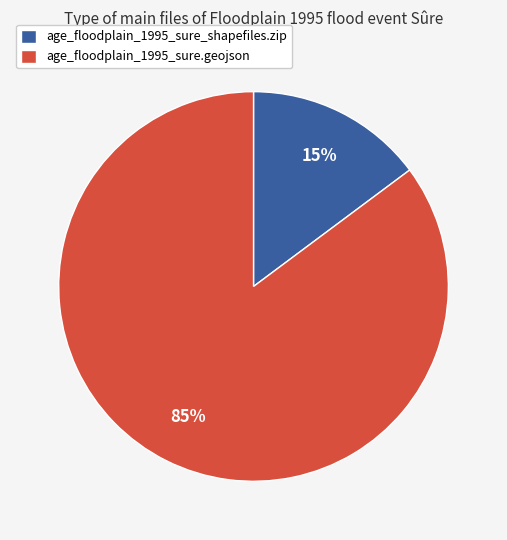

To the nearest percent, what portion does age_floodplain_1995_sure.geojson represent?

85%